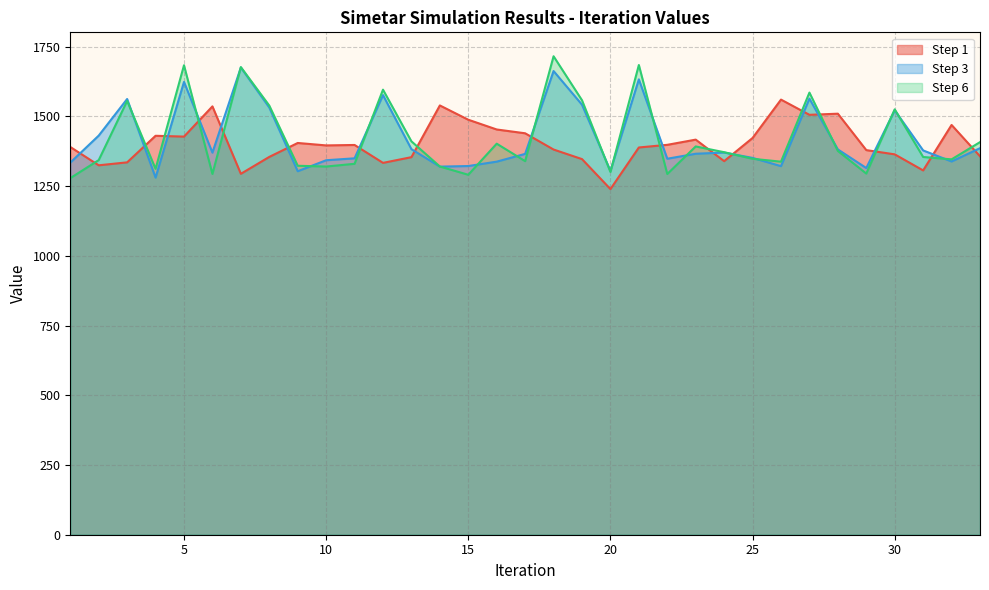

Which label corresponds to the largest value in the chart?

18